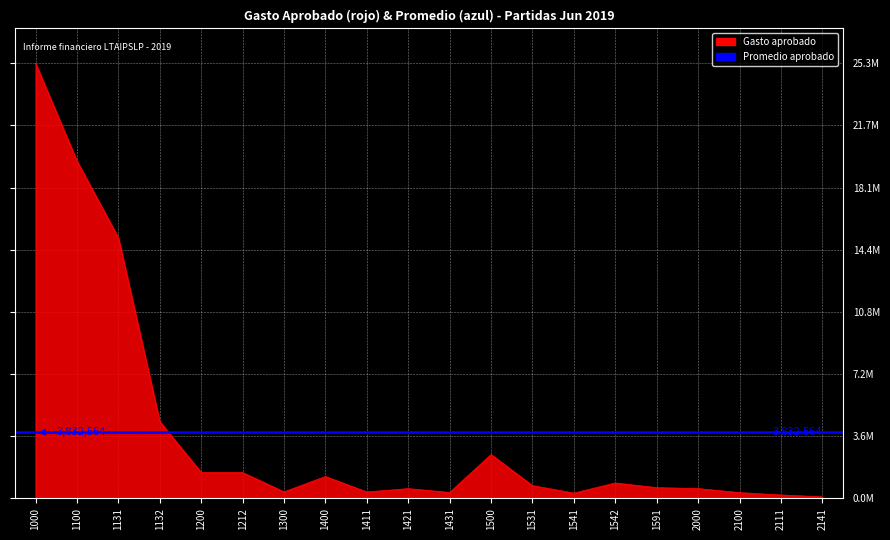

Between 1131 and 1132, which is larger?

1131